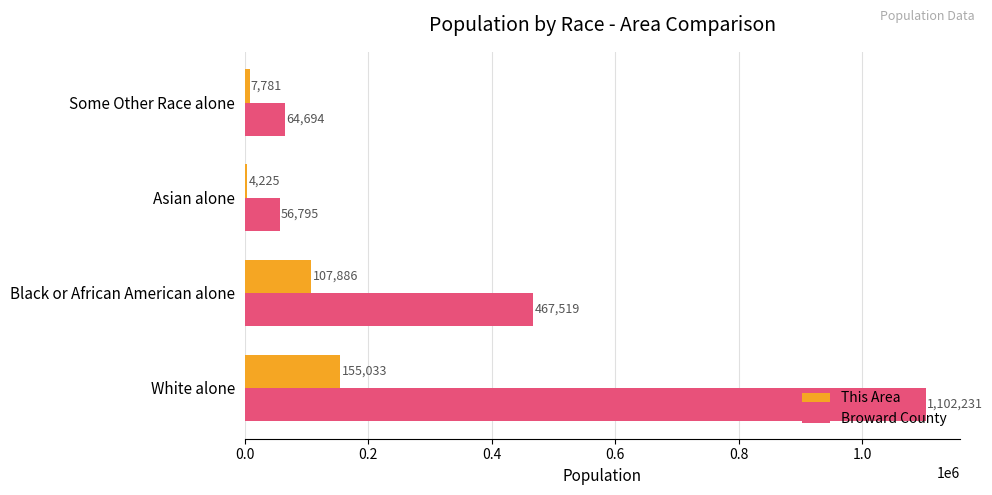

At Asian alone, list the series in order from smallest to largest.

This Area, Broward County